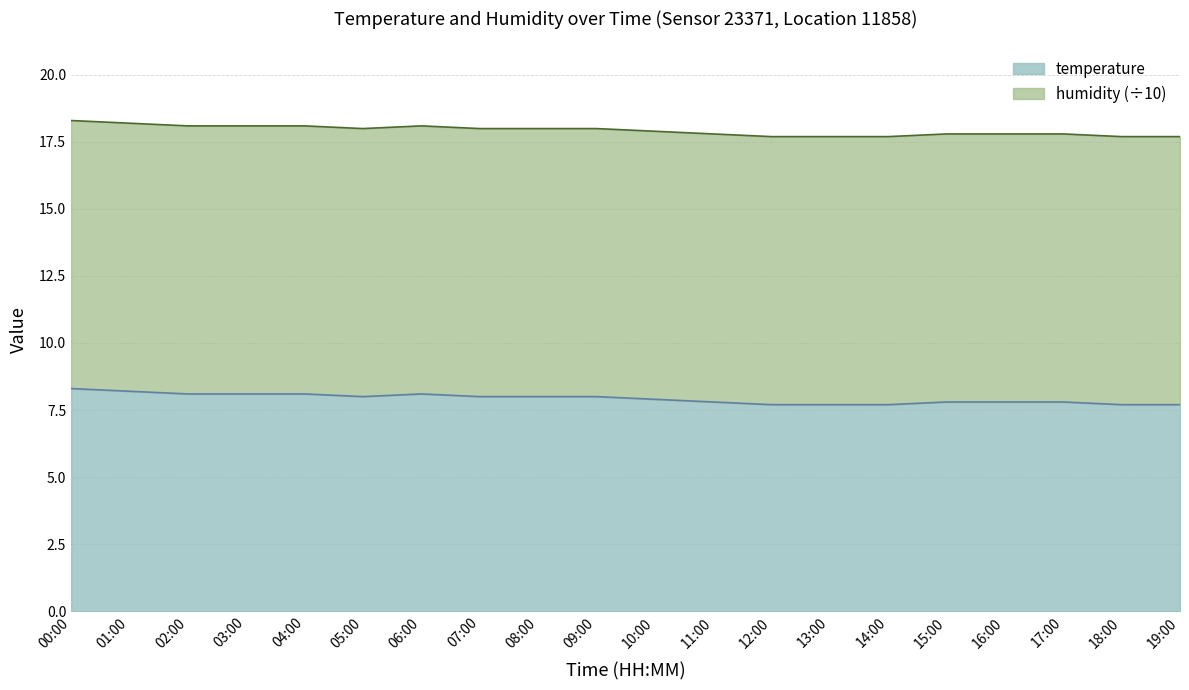

List the labels in order of value, largest first.

00:00, 01:00, 02:00, 03:00, 04:00, 06:00, 05:00, 07:00, 08:00, 09:00, 10:00, 11:00, 15:00, 16:00, 17:00, 12:00, 13:00, 14:00, 18:00, 19:00